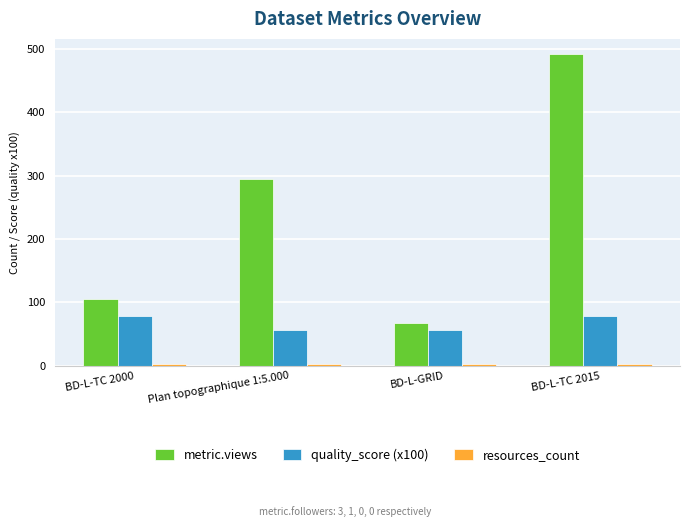

Where is metric.views nearest to the value 279?

Plan topographique 1:5.000